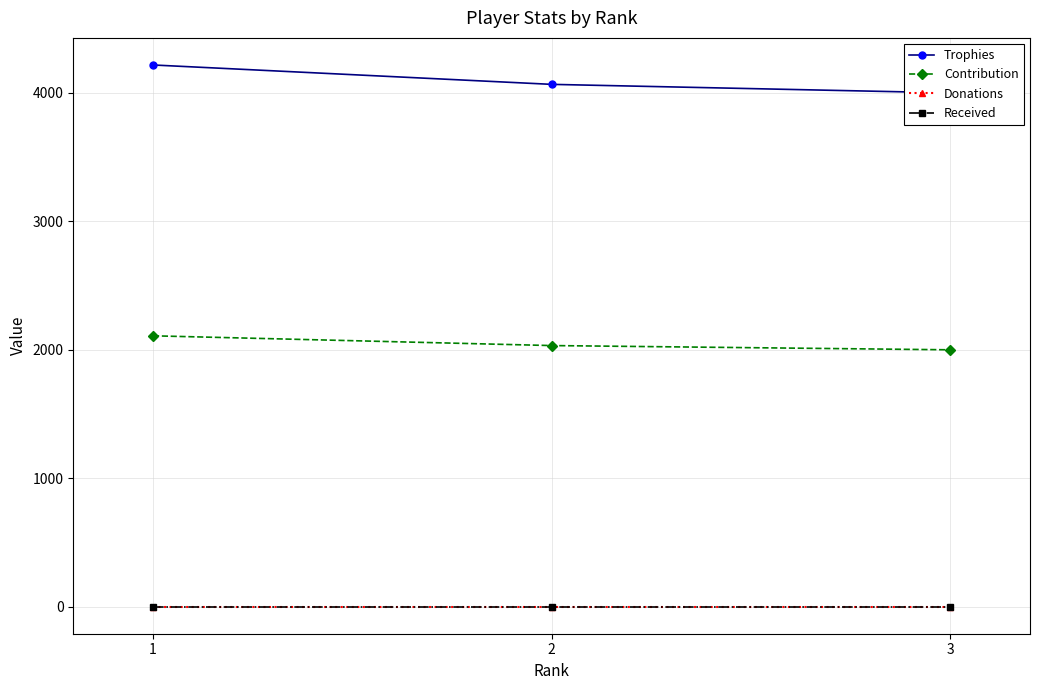

Is it true that Donations equals 0 at 2?

True